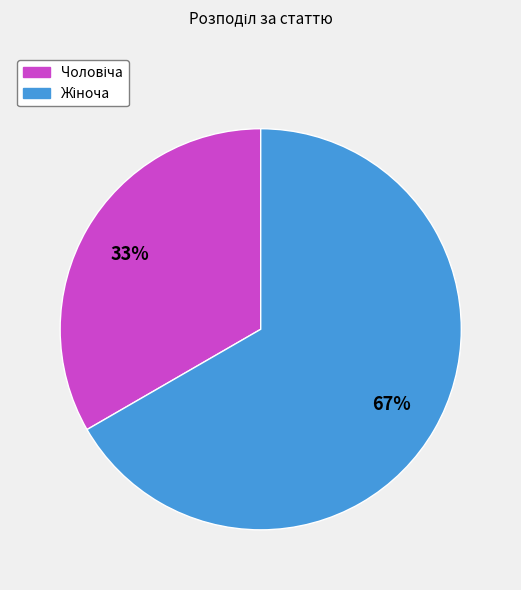

Is there a majority slice in this chart?

Yes